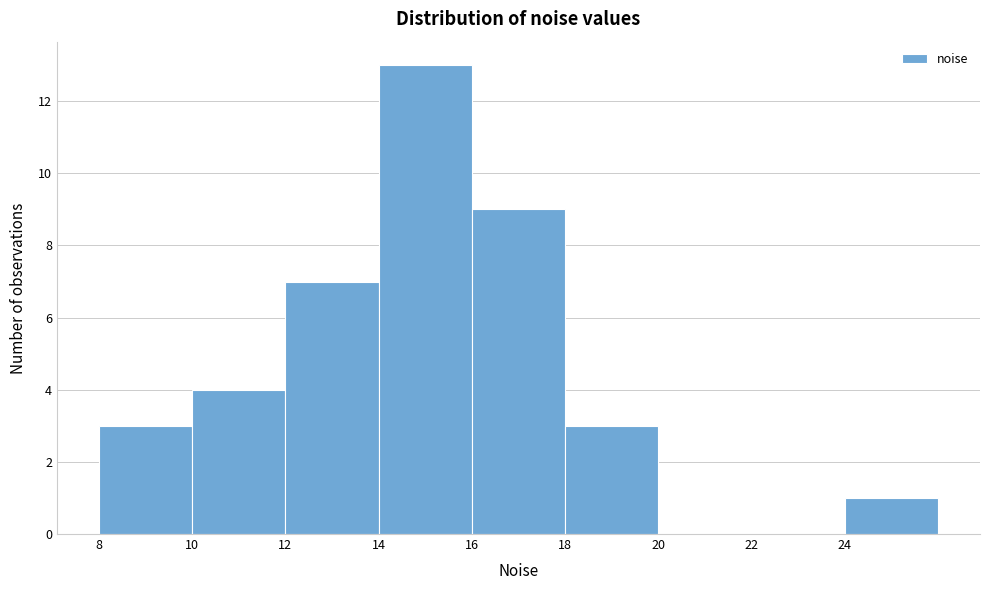

How tall is the bar that spans 24 to 26 on the x-axis? The values are not printed on the chart, so give them approximately, as read against the axis.

1